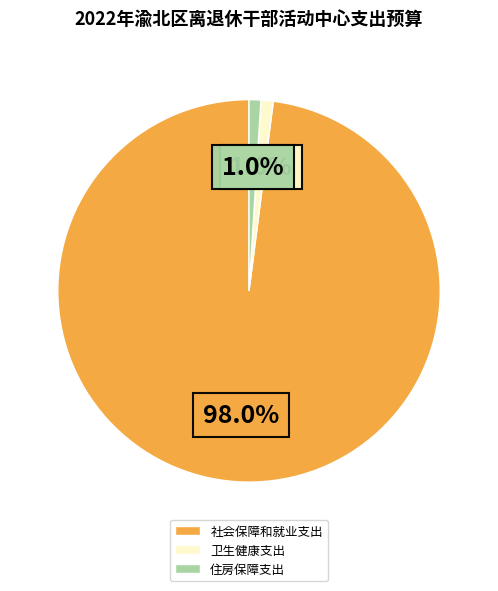

Between 社会保障和就业支出 and 卫生健康支出, which is larger?

社会保障和就业支出